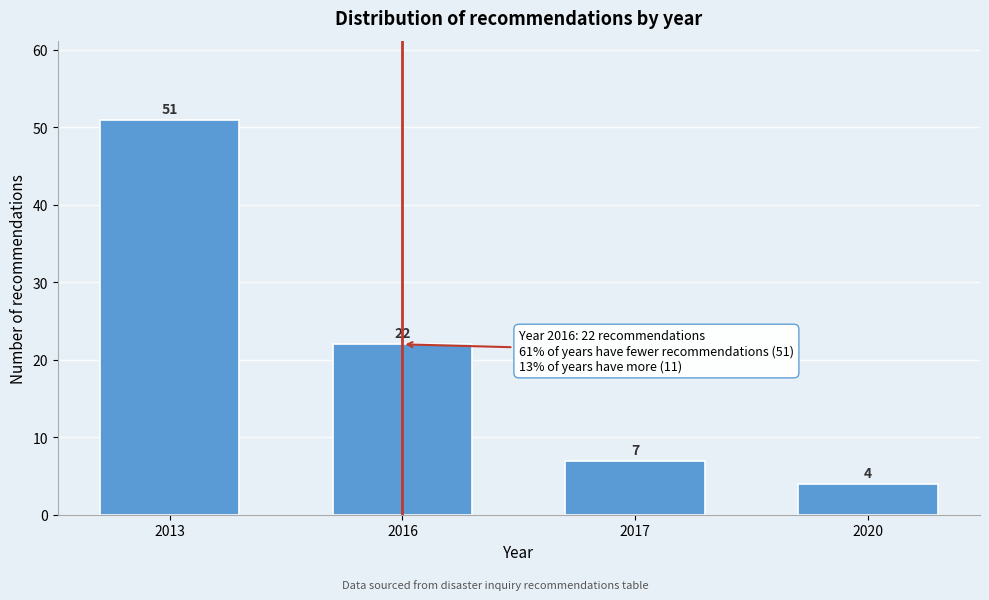

Reading right to left, what are all the values shown in this chart?

4	7	22	51